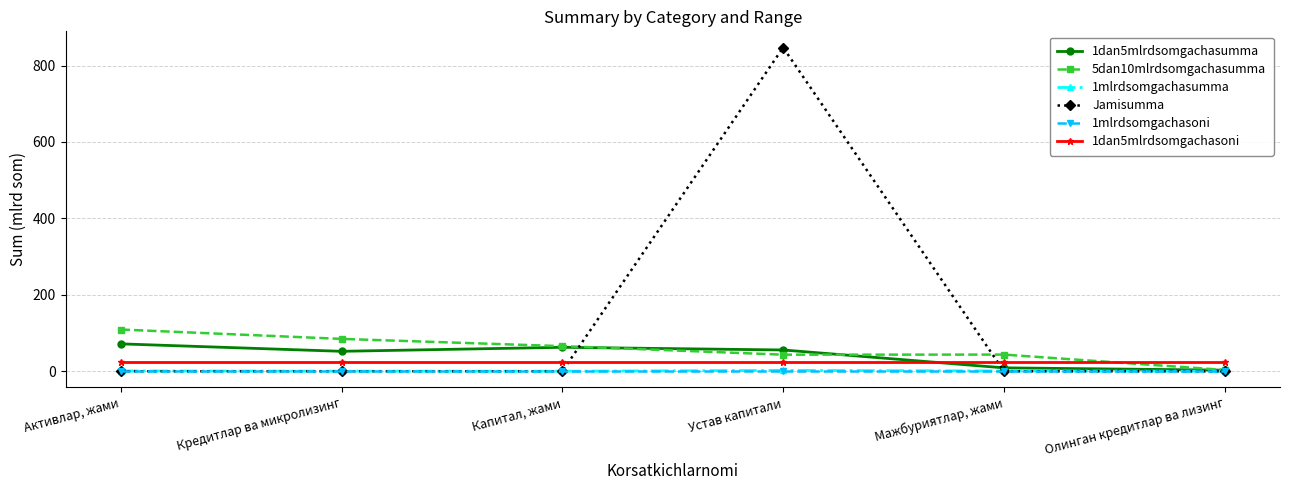

Which series ends up on top after the final intersection of Jamisumma and 1dan5mlrdsomgachasoni?

1dan5mlrdsomgachasoni